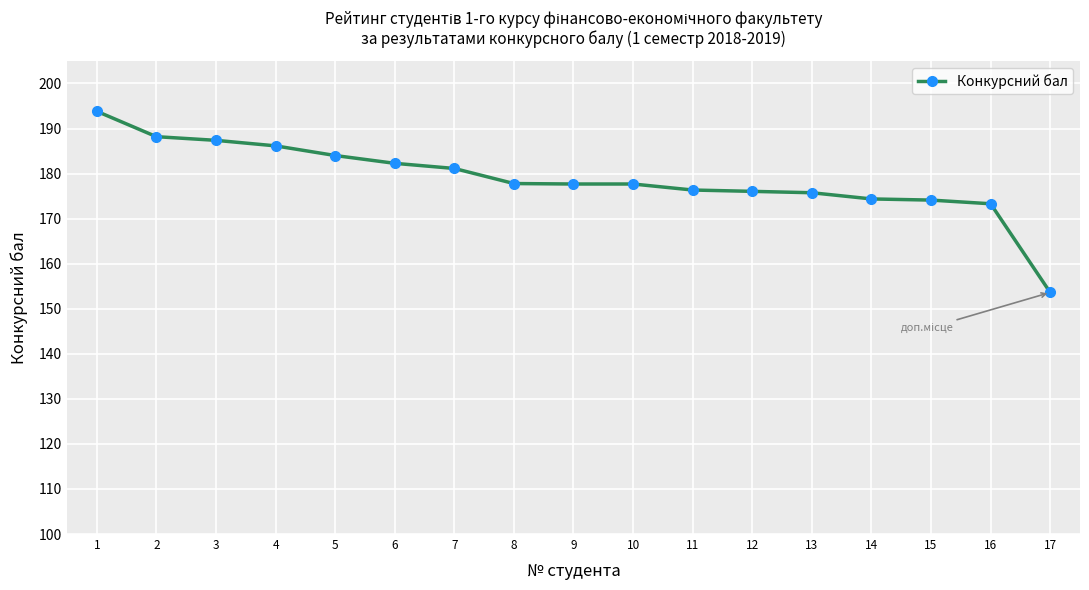

True or false: the data shows 187.4 at 3.

True